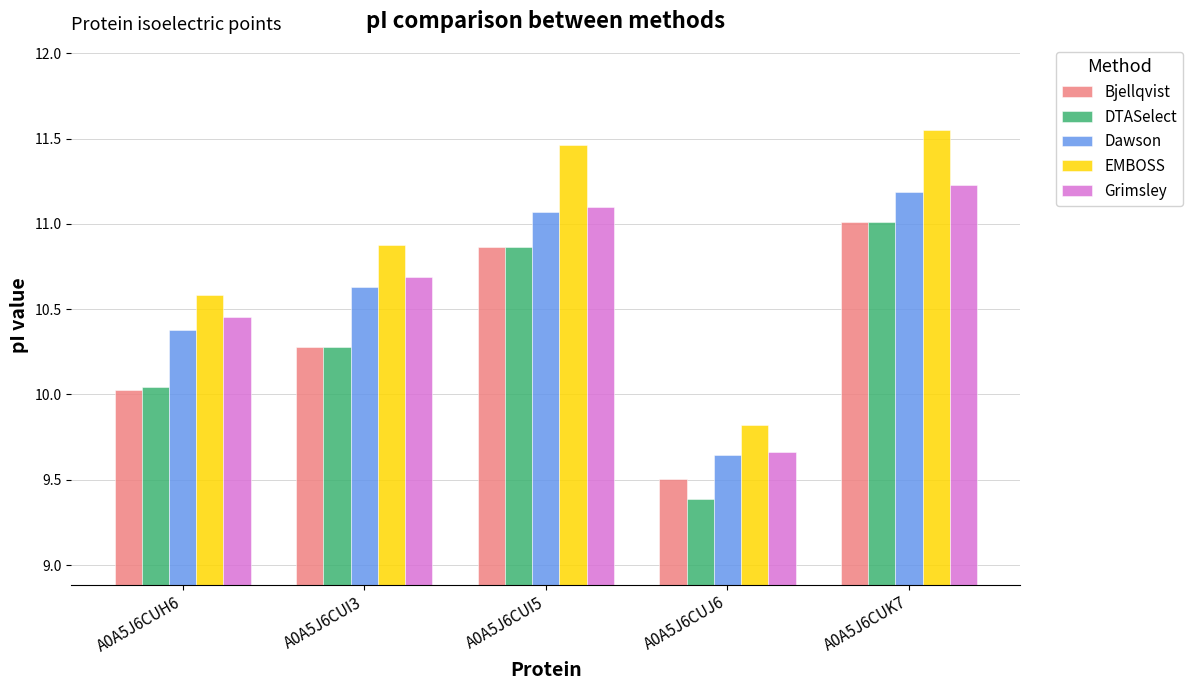

What is the lowest value of the Bjellqvist series?

9.5